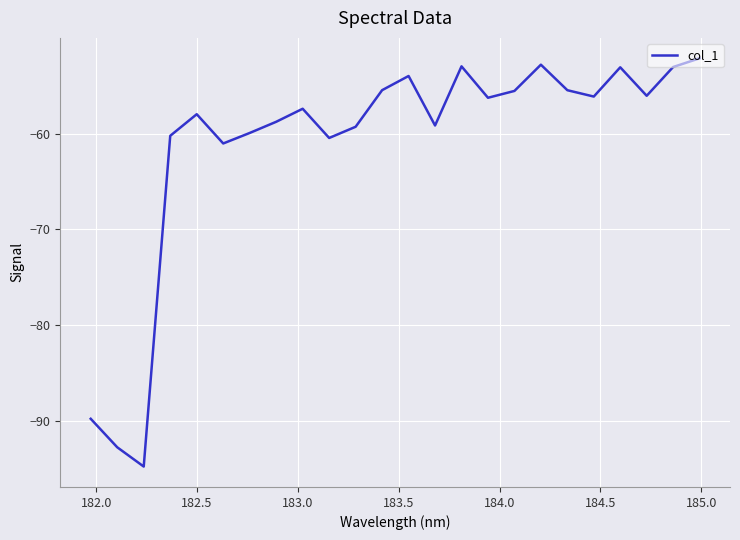

What is the difference between the maximum and second lowest values?

40.6